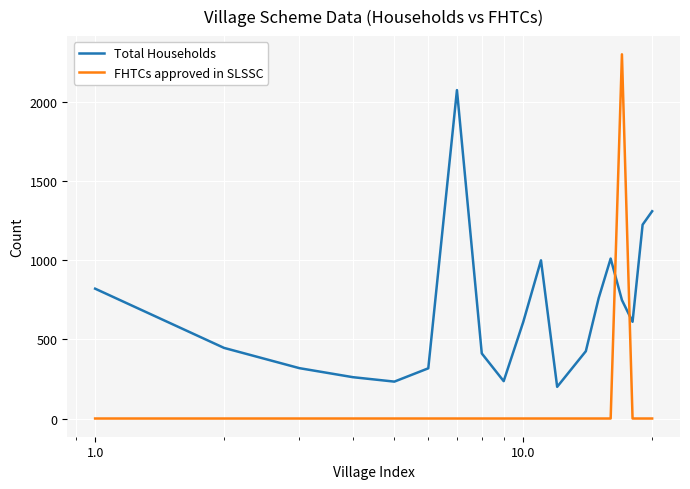

Does the chart have visible grid lines?

Yes